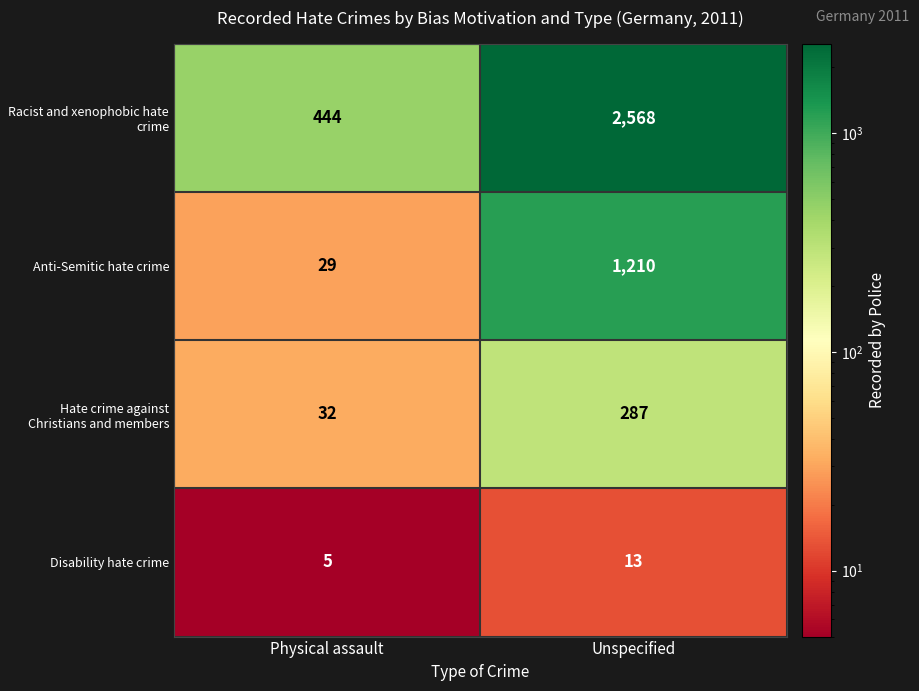

At how many categories does at least one series exceed 1527?

1